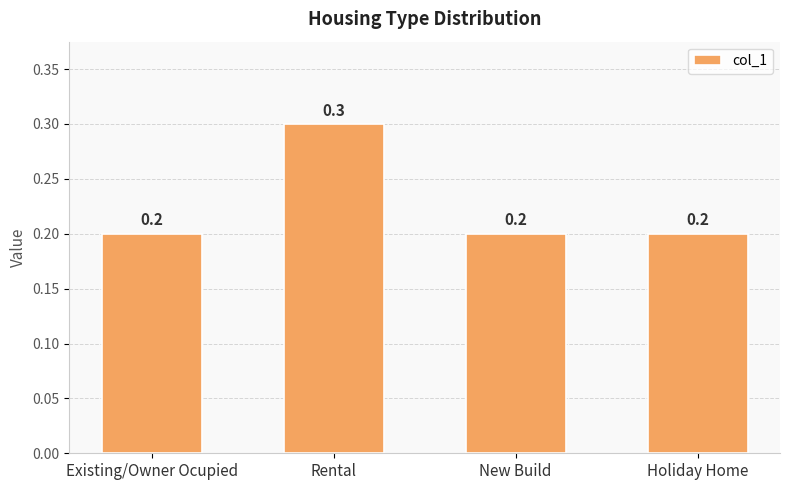

The chart shows a value of 0.3 at Holiday Home. True or false?

False